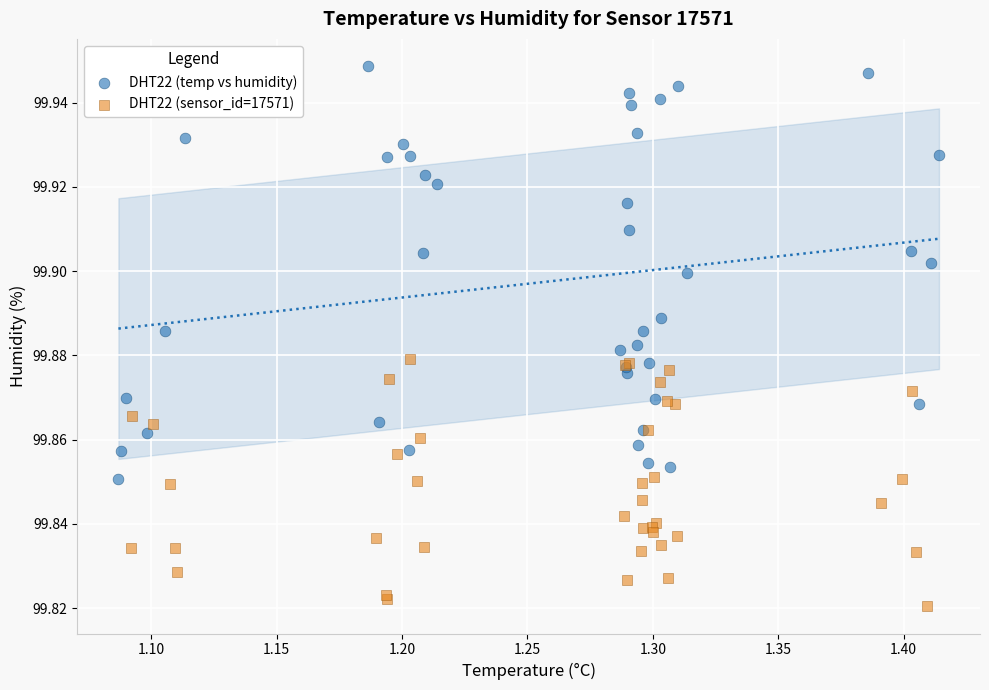

Which series has the largest Y range (max minus min)?

DHT22 (temp vs humidity)